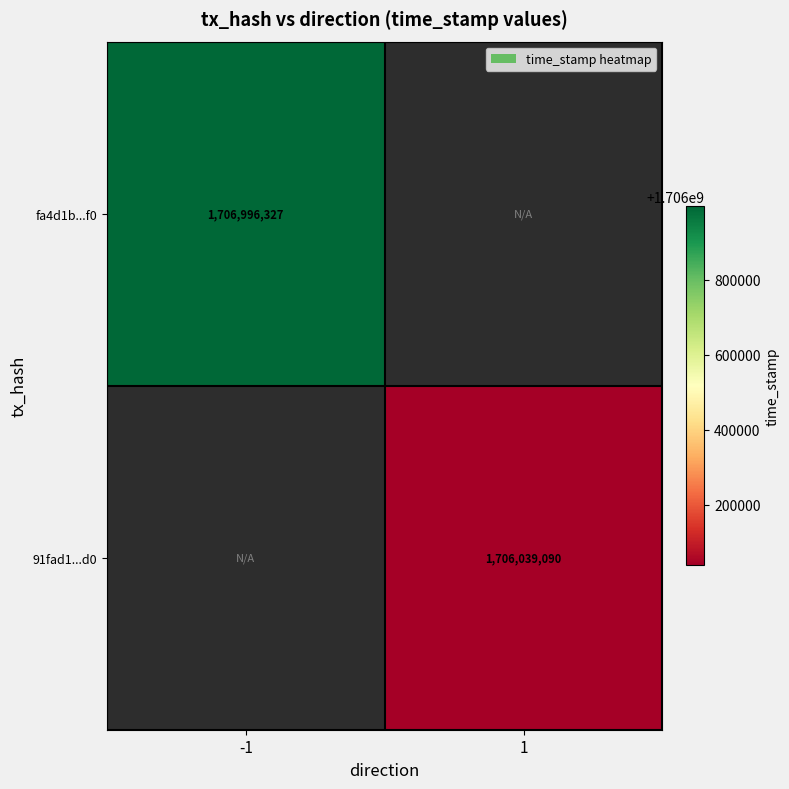

Is it true that 91fad1...d0 equals 1706039090 at 1?

True